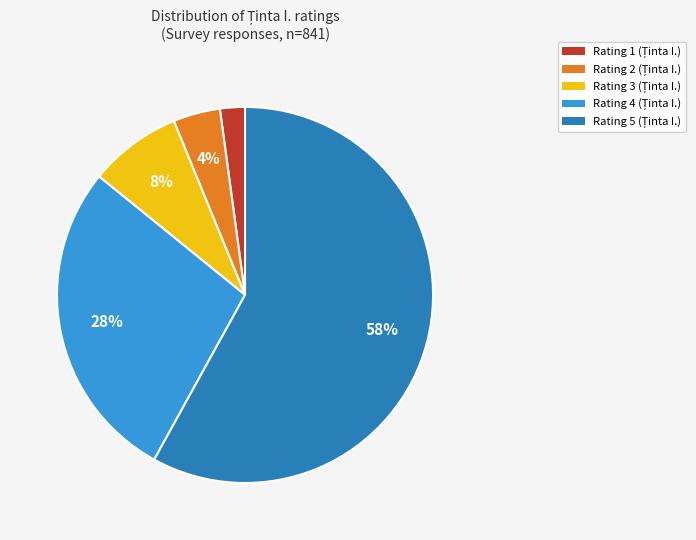

To the nearest percent, what is the average slice percentage?

20%